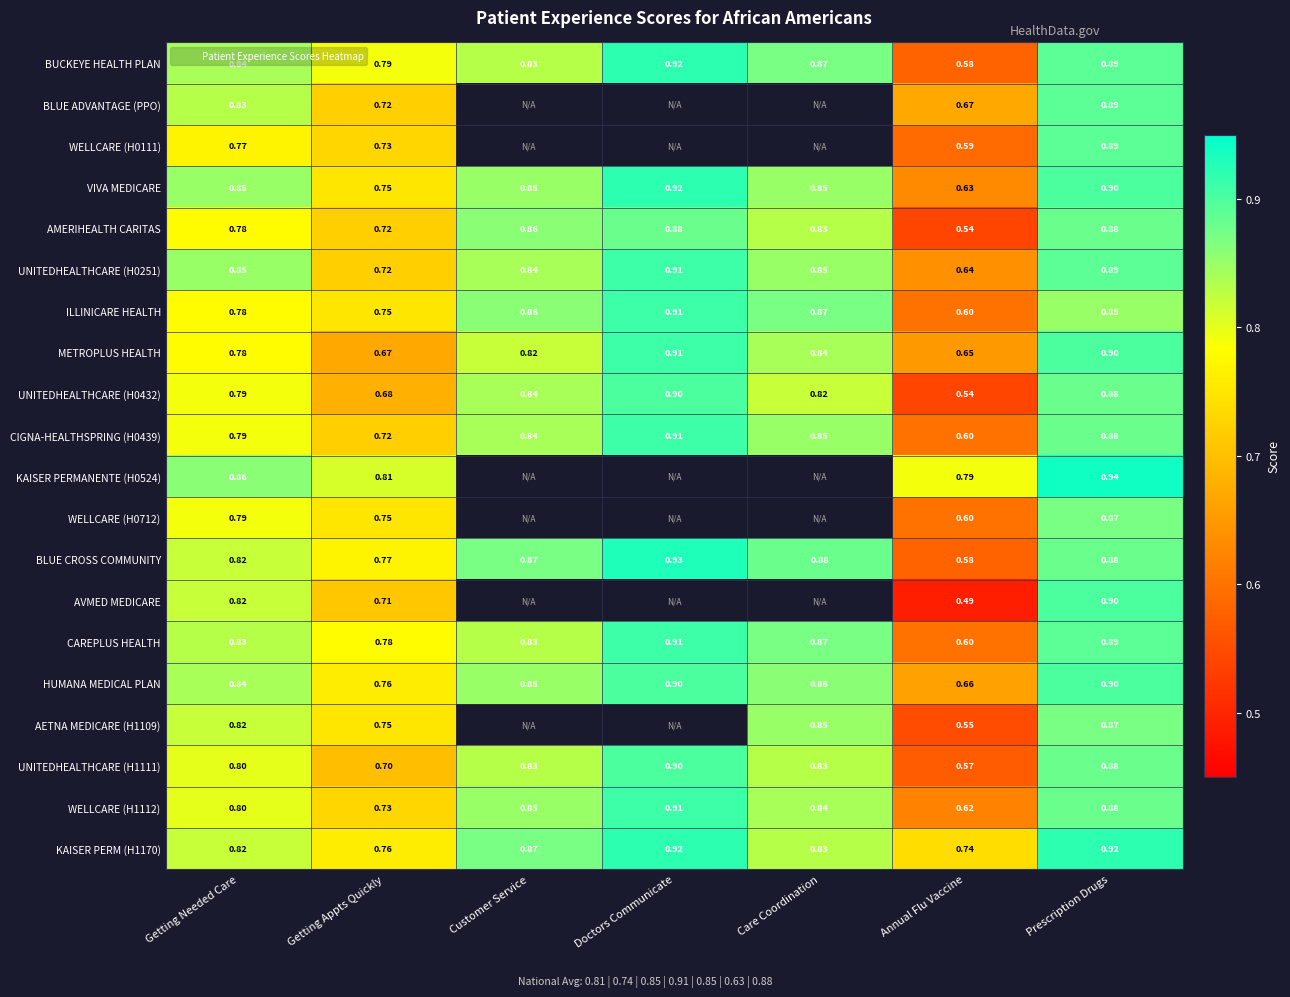

At which category is the sum across all series the highest?

Prescription Drugs